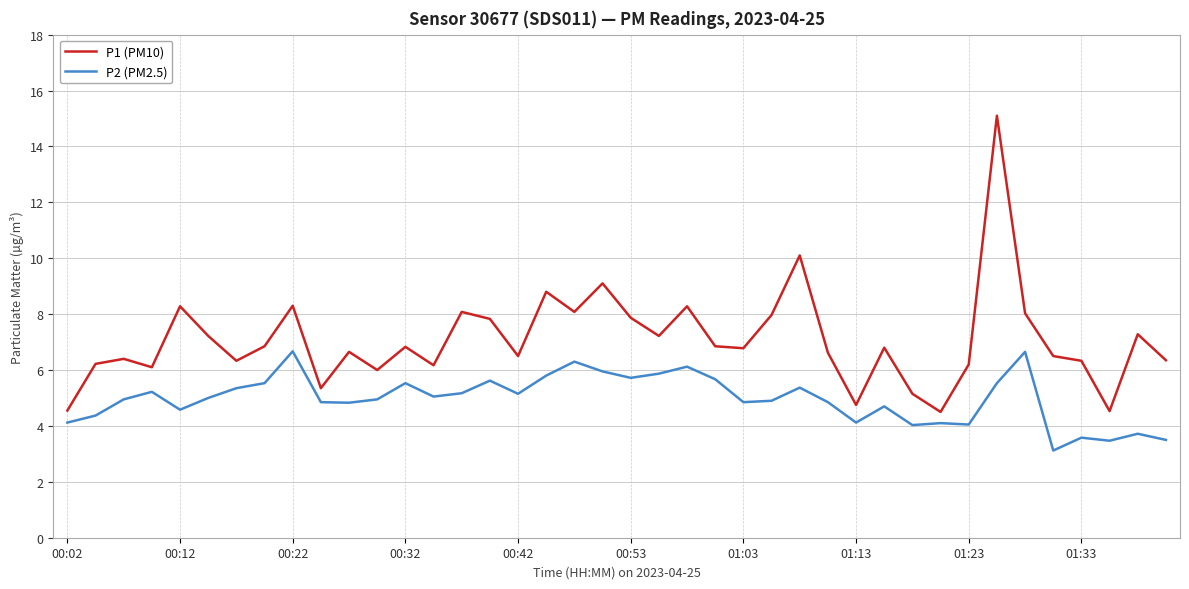

What is the smallest value displayed?

3.1